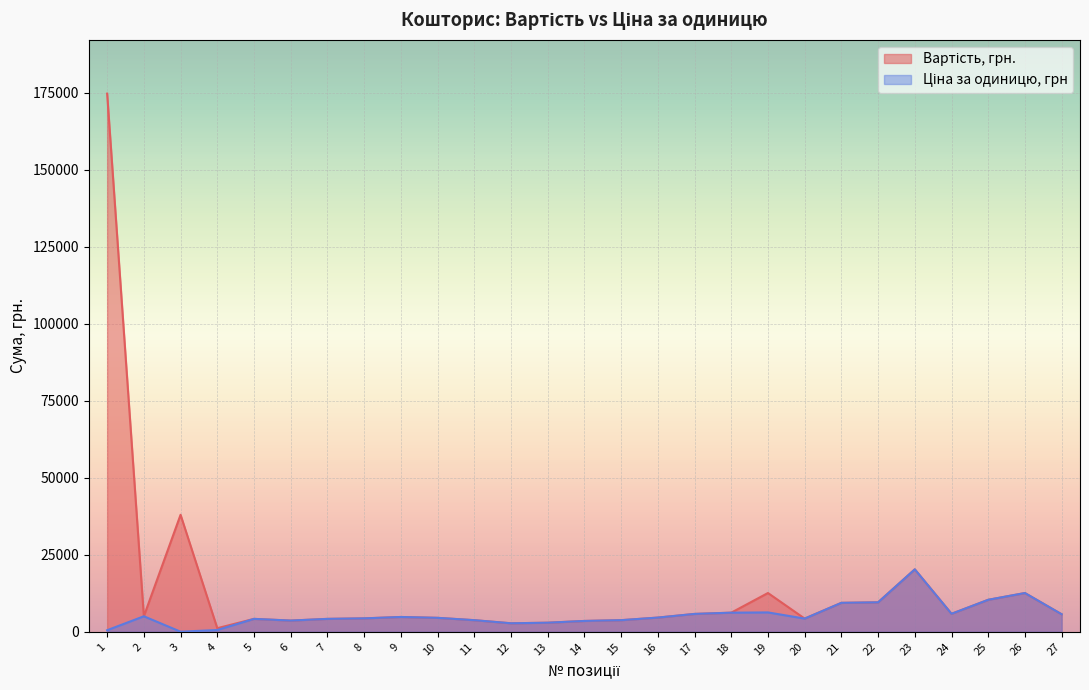

At 20, list the series in order from largest to smallest.

Вартість, грн., Ціна за одиницю, грн